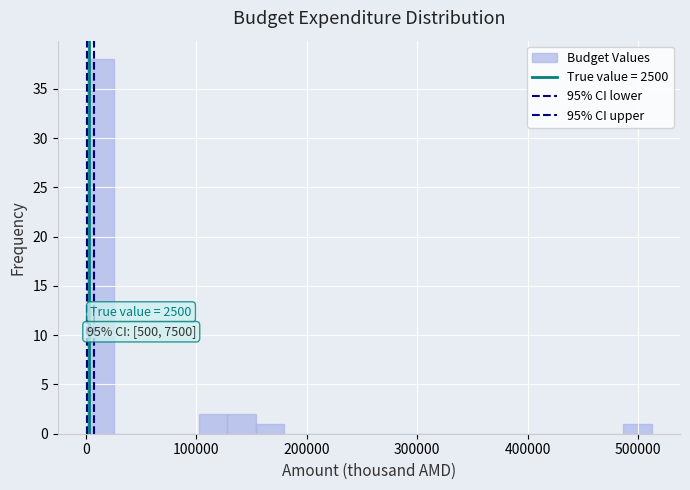

Read against the x-axis, roughly where is the centre of the tallest bar?

10000